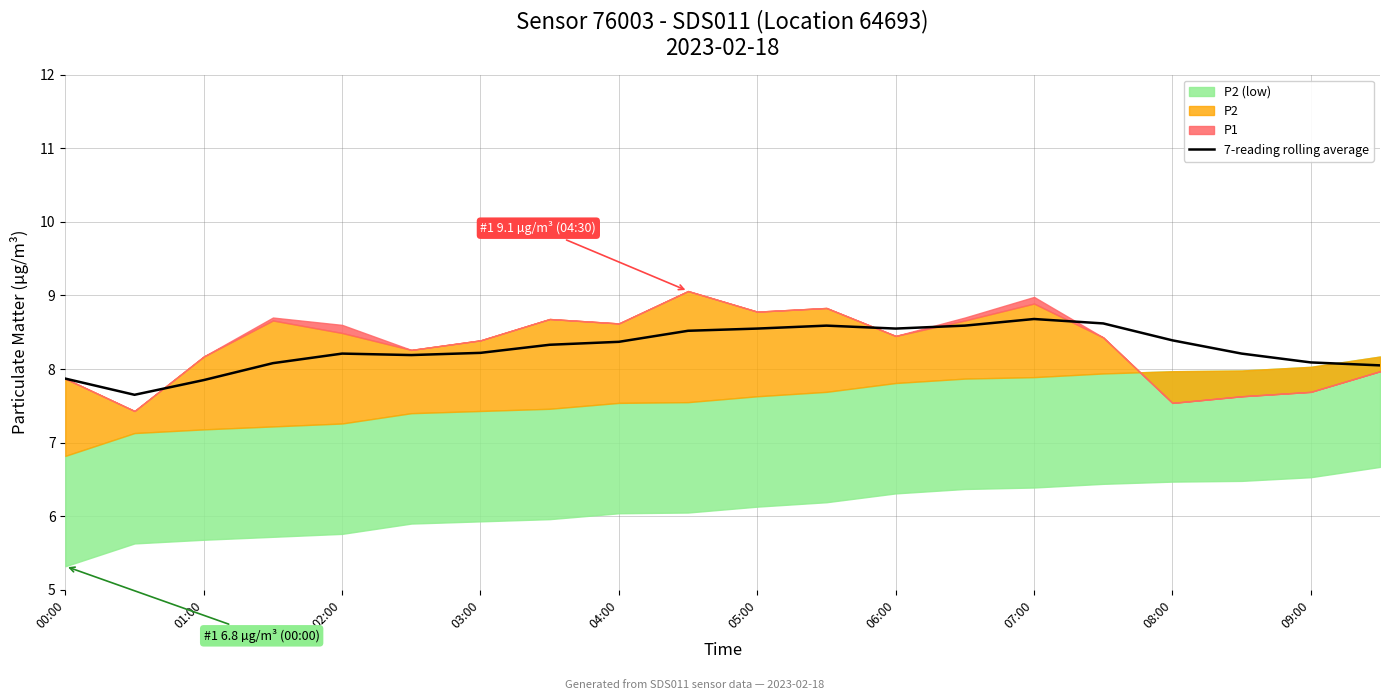

What is the minimum value for 7-reading rolling average?

7.7